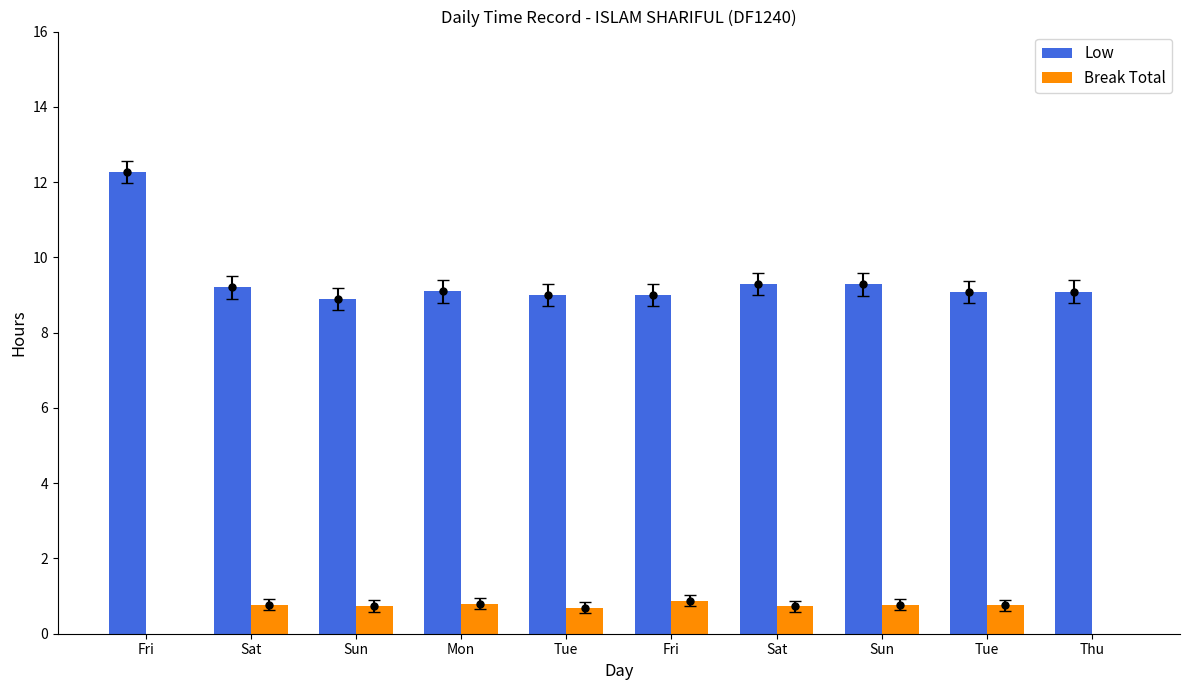

What are all the series names shown in the legend?

Low, Break Total